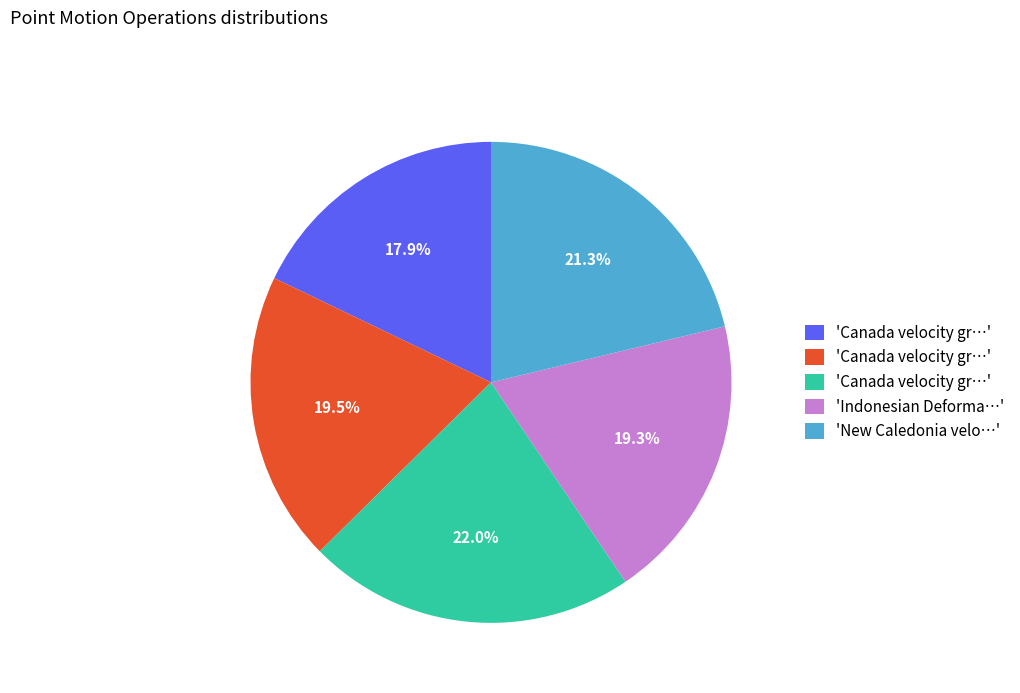

Does any single category account for the majority?

No